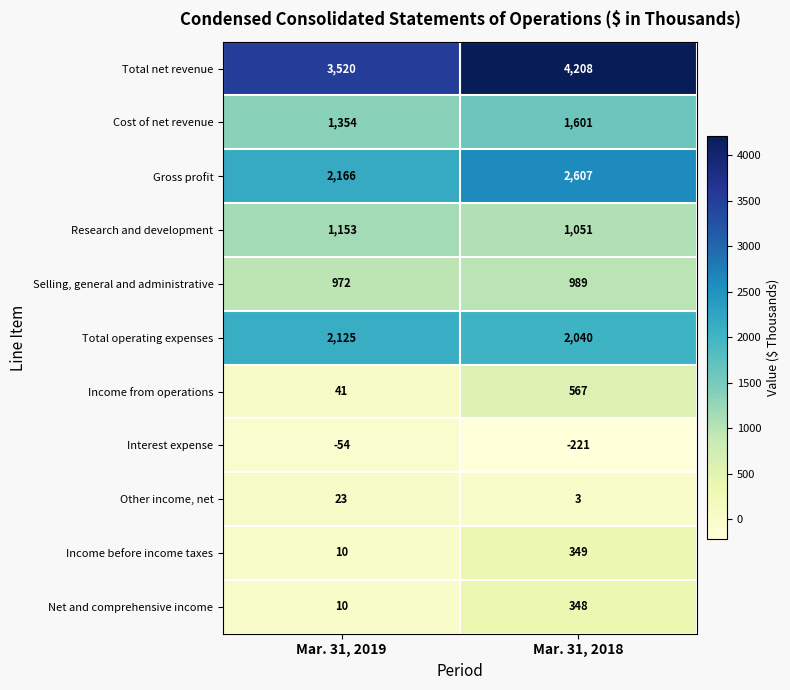

The Net and comprehensive income series shows 10 at Mar. 31, 2019. True or false?

True